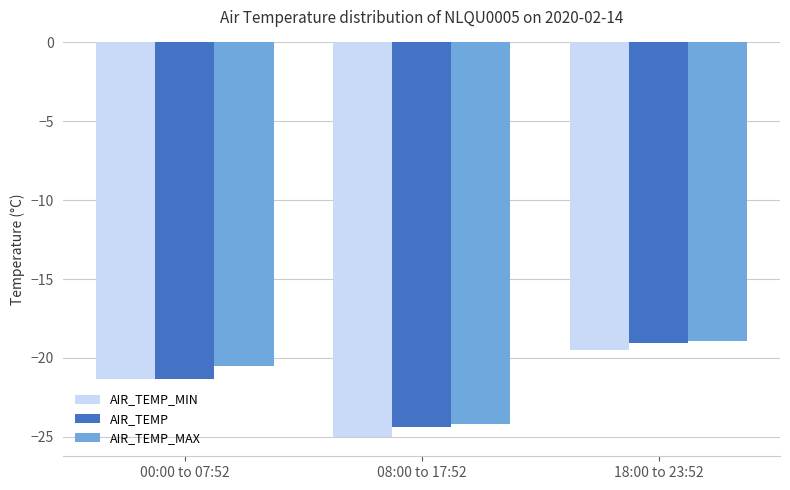

How many data points does each series have?

3